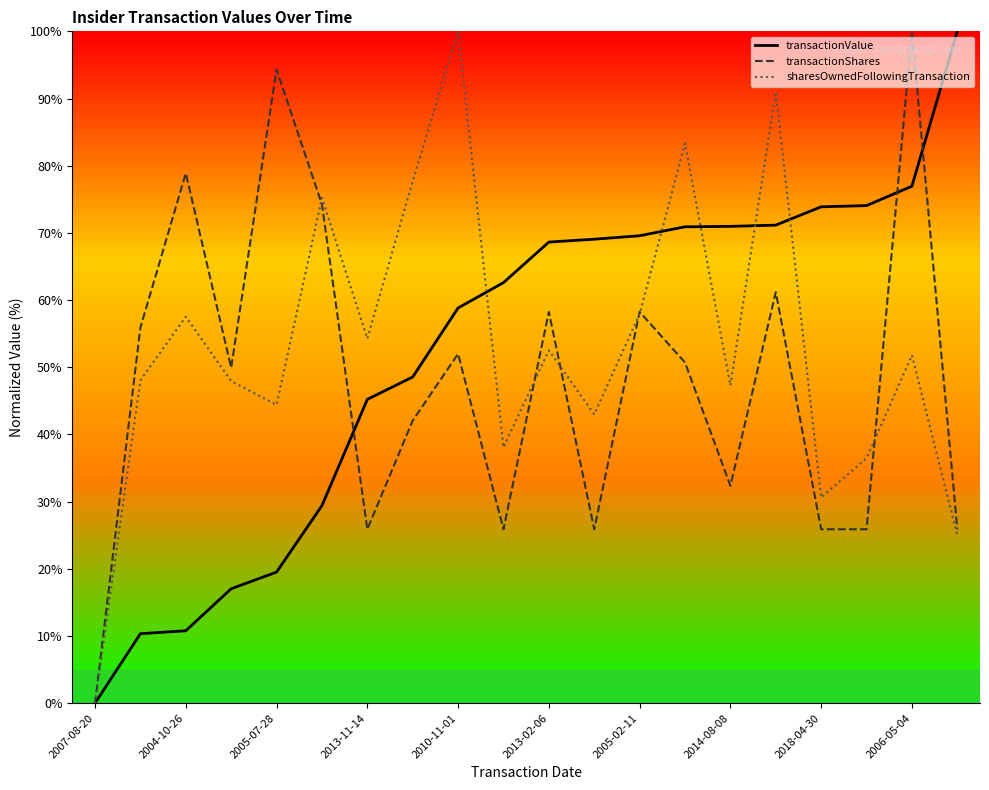

Is this an area chart (filled region under the line)?

No